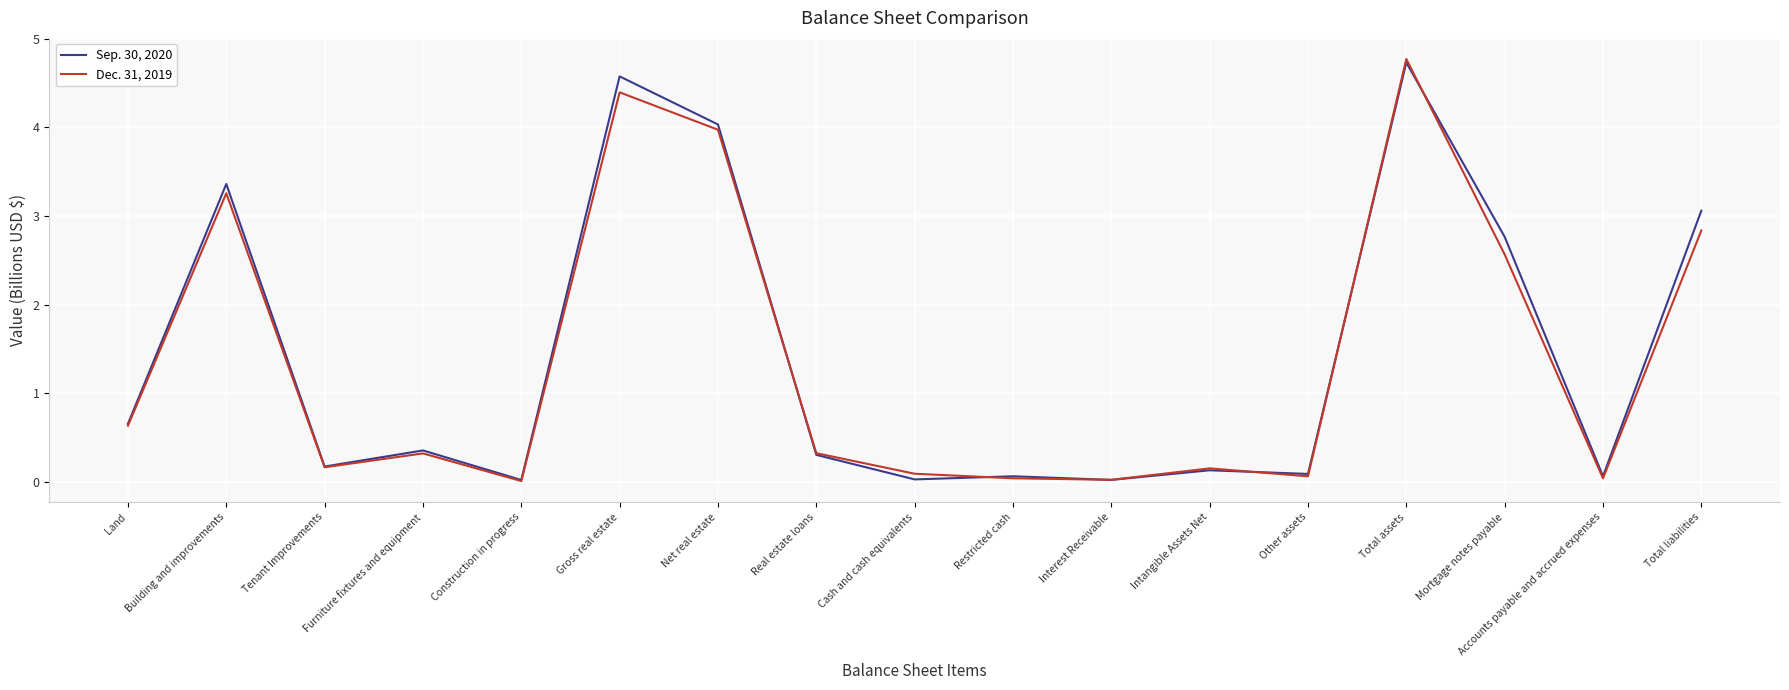

What is the difference between the Sep. 30, 2020 values at Land and Tenant Improvements?

0.5